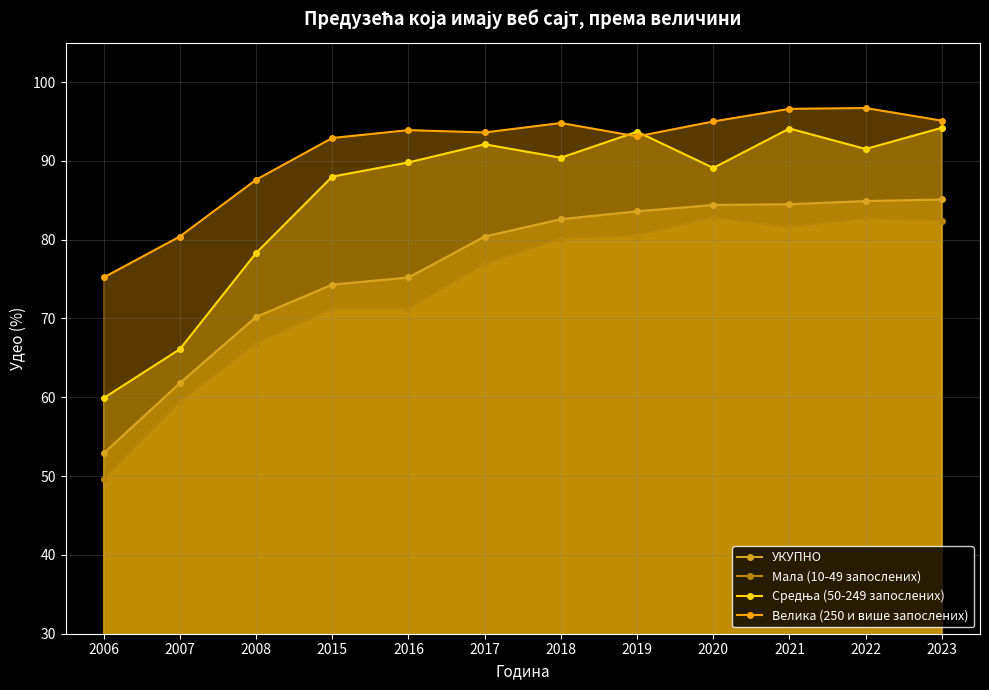

How many lines are shown in the chart?

4